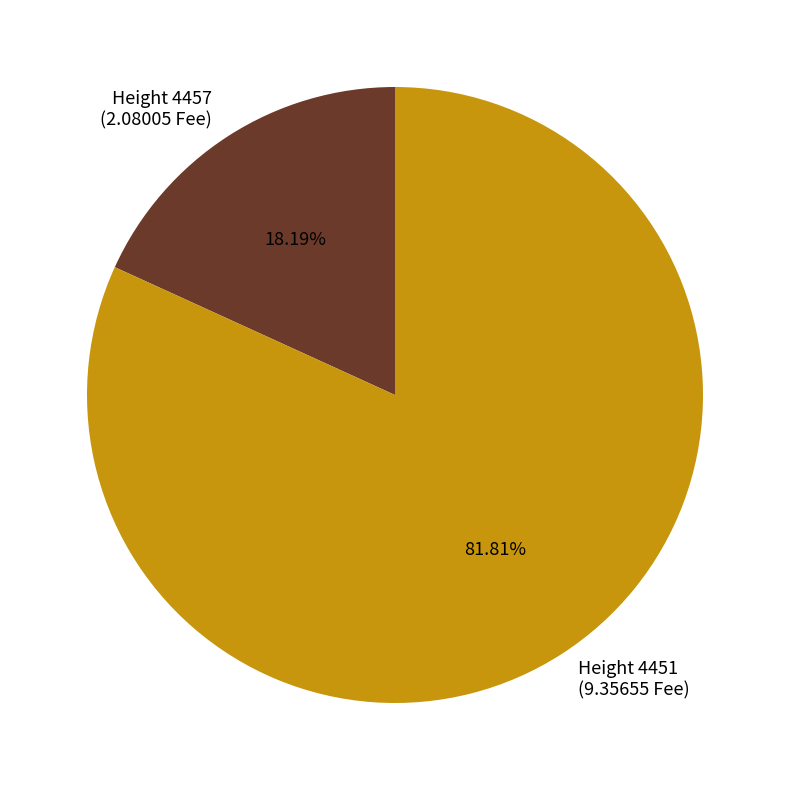

Combined, do Height 4457 and Height 4451 account for over 50%?

Yes